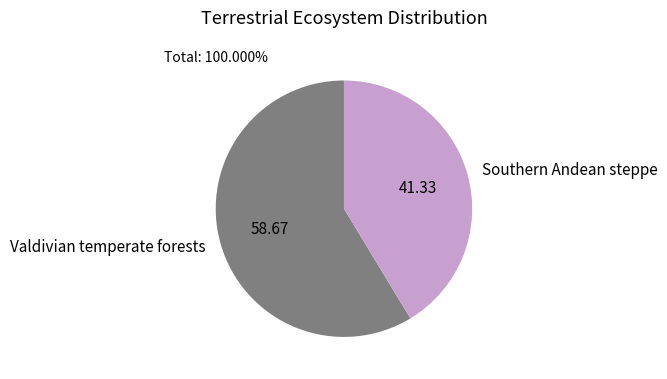

Combined, do Valdivian temperate forests and Southern Andean steppe account for over 50%?

Yes